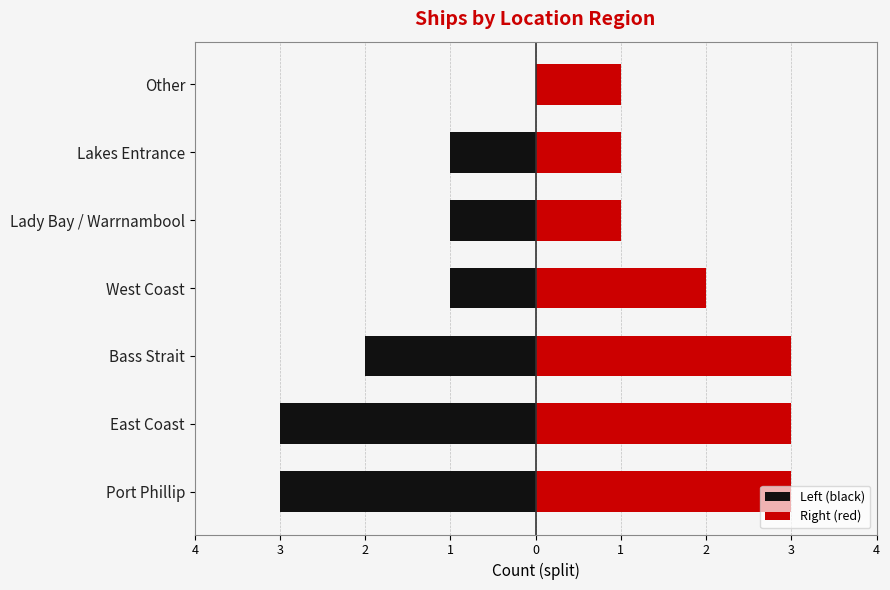

Count the number of categories in the chart.

7